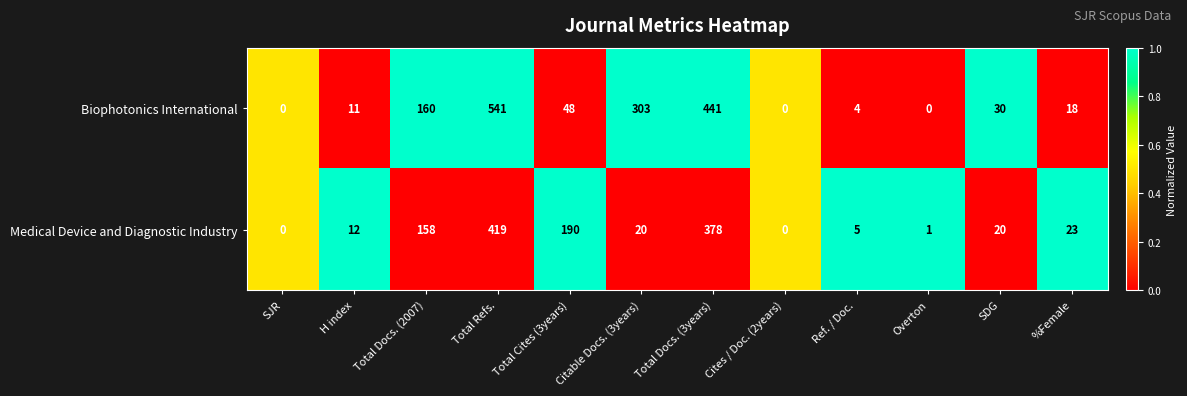

The Medical Device and Diagnostic Industry series shows 5 at Ref. / Doc.. True or false?

True